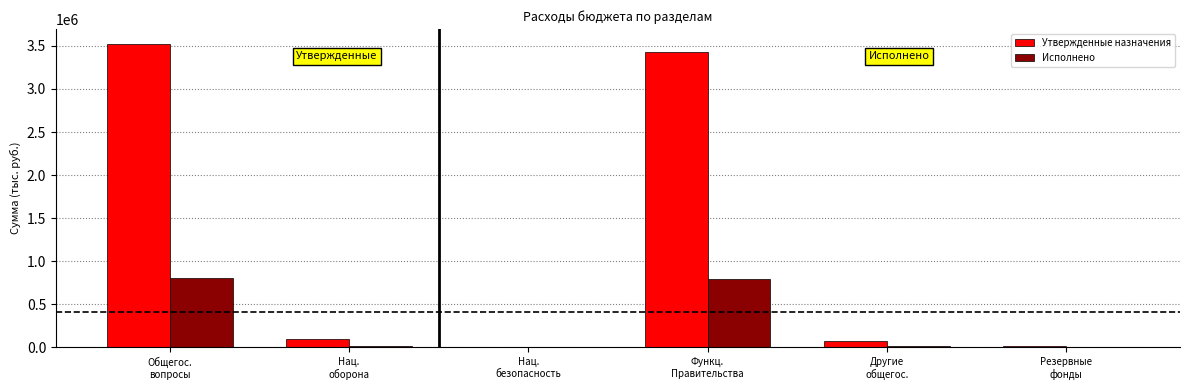

Which series has the largest range (max minus min)?

Утвержденные назначения